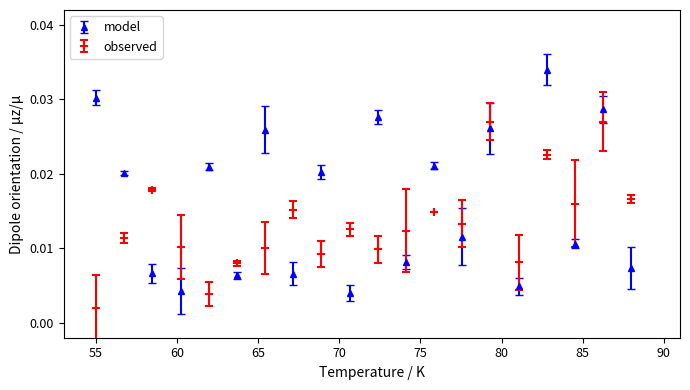

Which series has the largest range (max minus min)?

model